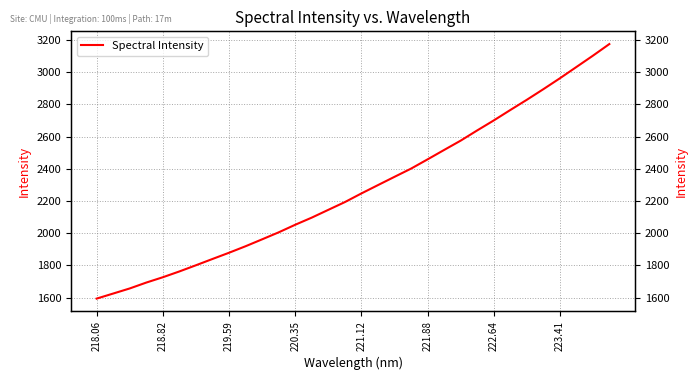

Reading left to right, transcribe all the data shown in this chart.

1593.8	1625.3	1657.0	1693.5	1726.6	1762.7	1801.0	1840.1	1878.8	1919.3	1962.2	2005.6	2052.7	2097.0	2145.3	2193.4	2247.2	2298.8	2350.2	2401.1	2458.7	2517.1	2574.9	2638.4	2700.2	2764.9	2828.4	2894.3	2961.9	3032.0	3102.3	3174.9